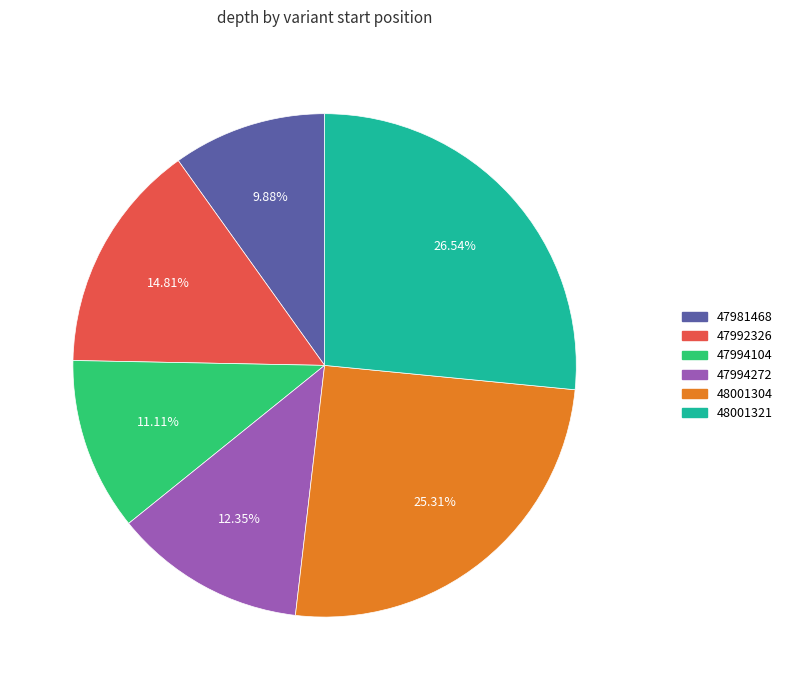

To the nearest percent, what portion does 48001321 represent?

27%